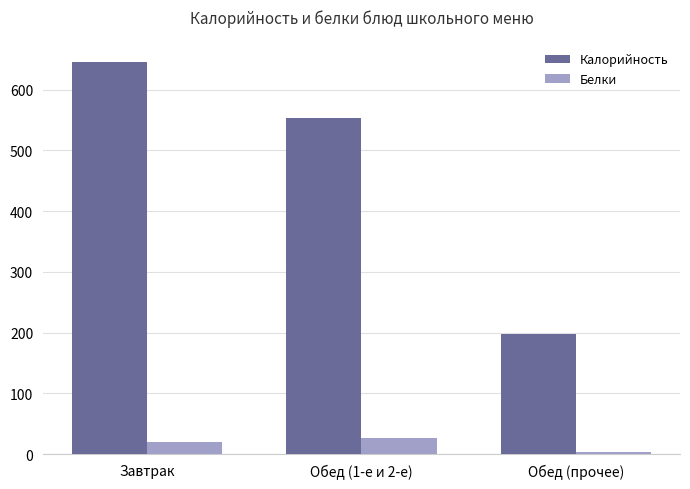

How many bars are there in total?

6